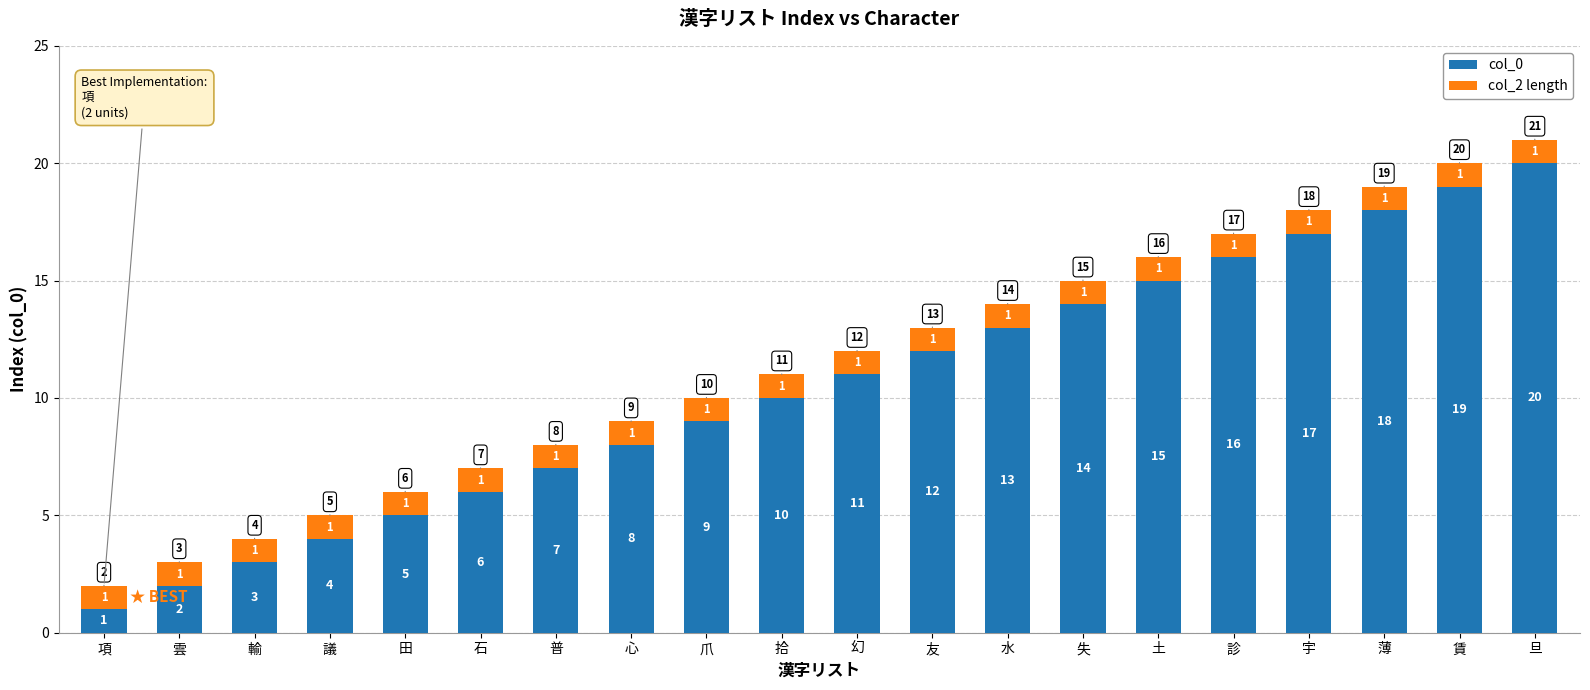

Rank the categories by col_0 value from highest to lowest.

旦, 賃, 薄, 宇, 診, 土, 失, 水, 友, 幻, 拾, 爪, 心, 普, 石, 田, 議, 輸, 雲, 項